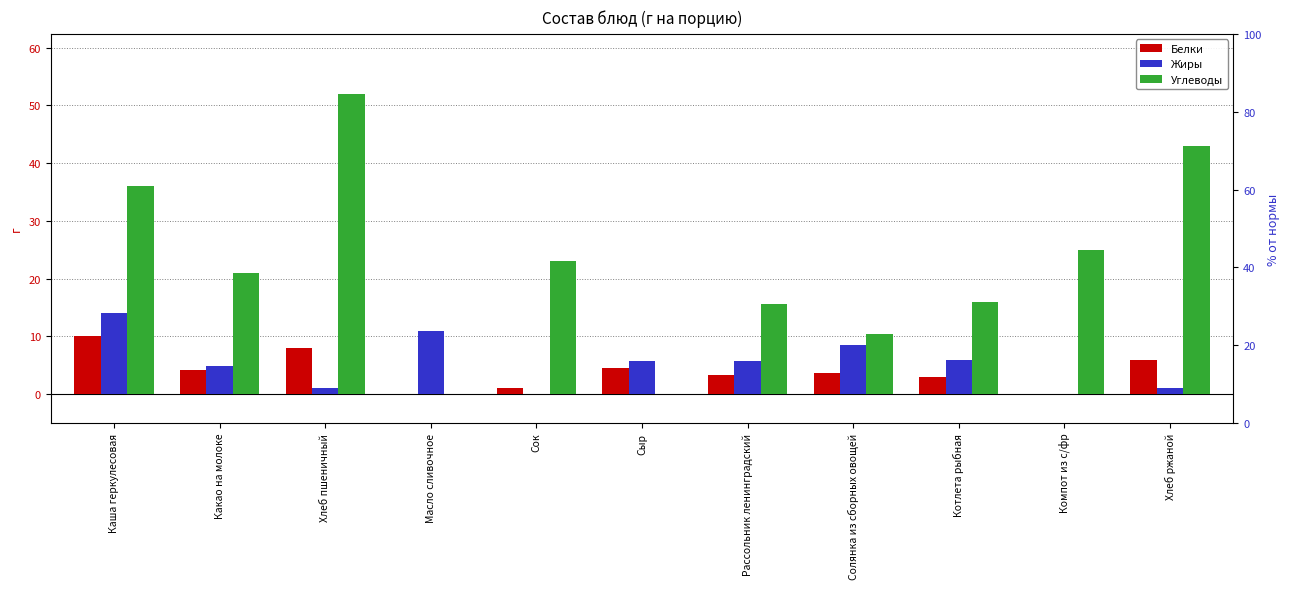

What is the average value of the Белки series?

4.0